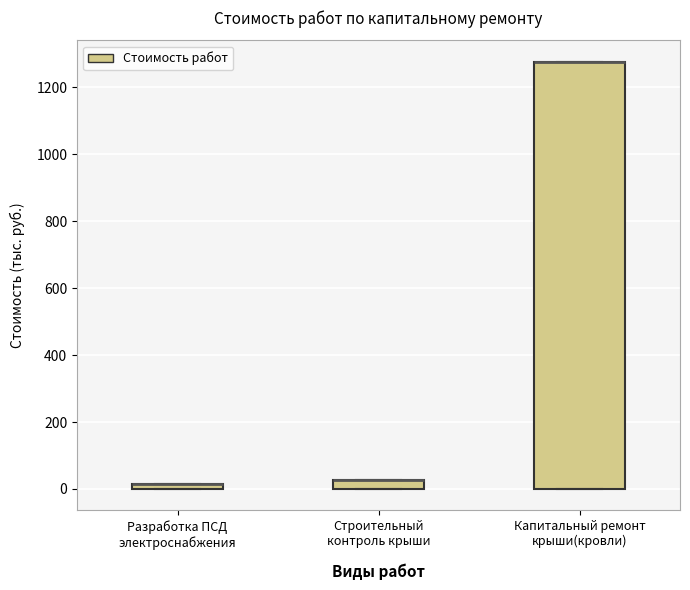

Where is the upper edge of the box for Капитальный ремонт крыши(кровли) on the y-axis? The values are not printed on the chart, so give them approximately, as read against the axis.

1280